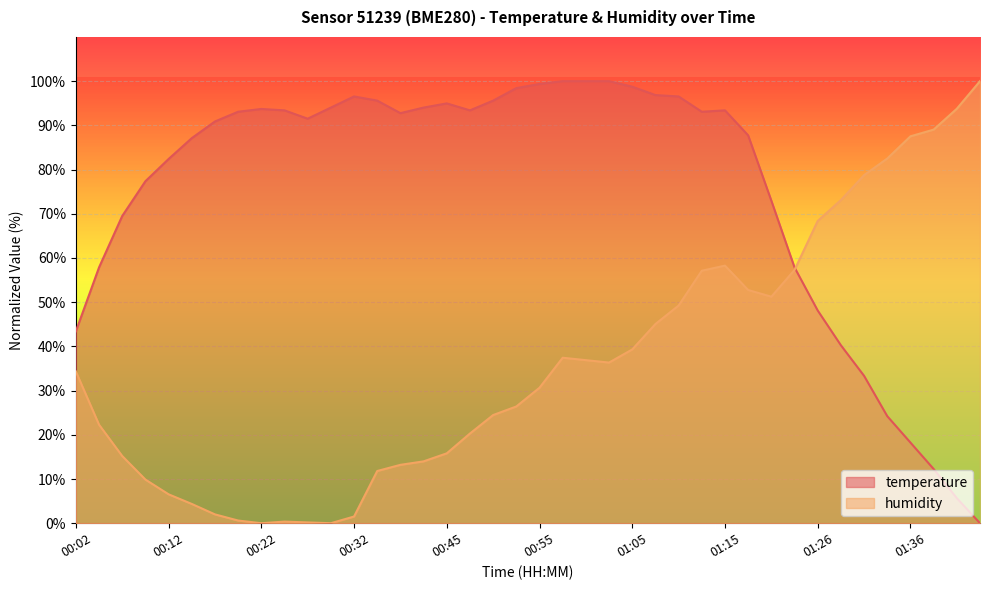

What is the sum of all humidity values?

1447.9